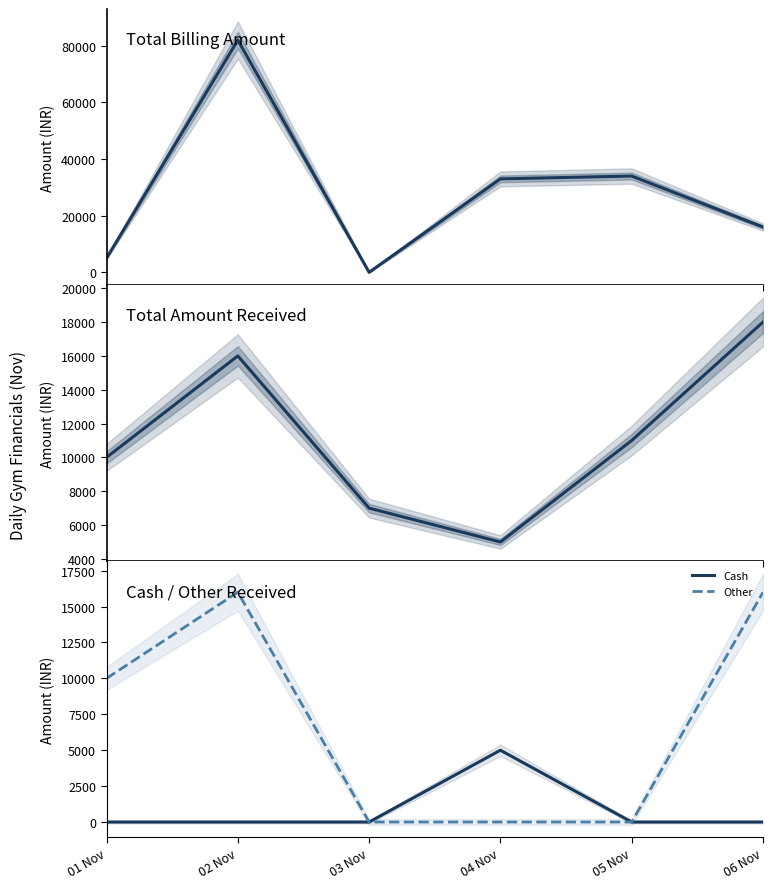

Which category has the highest value in the Other series?

02 Nov